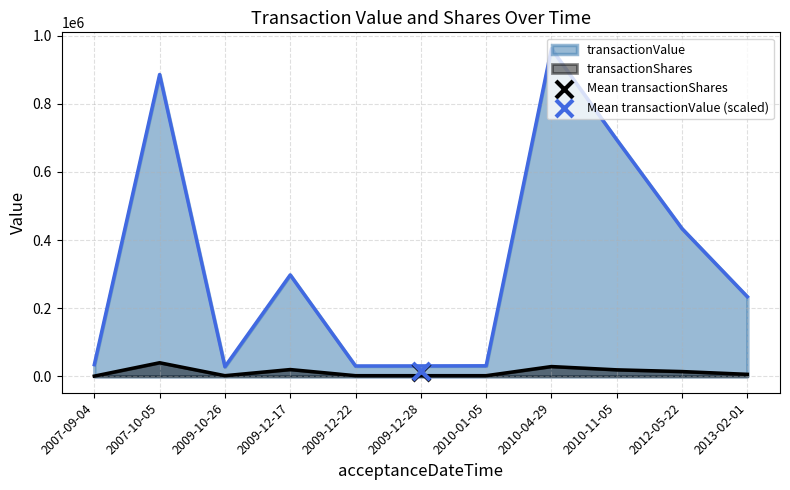

True or false: transactionShares and transactionValue intersect in this chart.

False